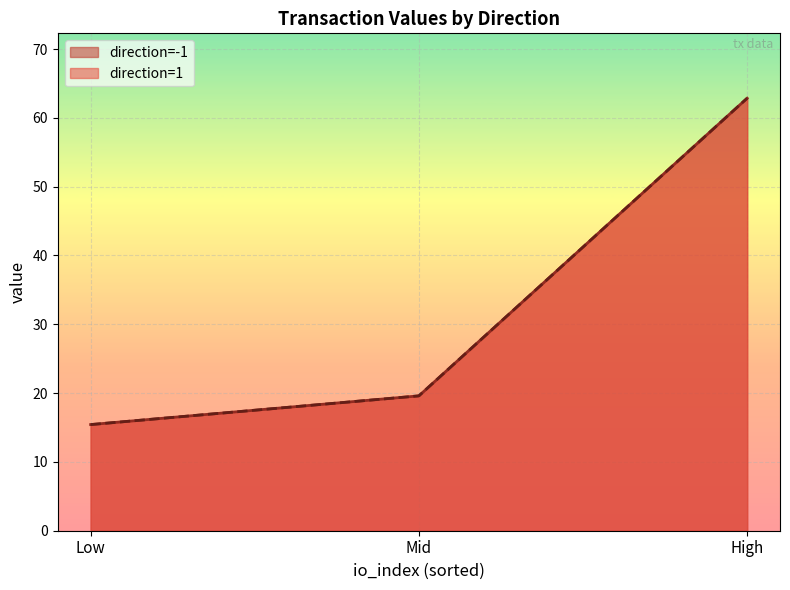

Does the chart display data point markers on the line(s)?

No